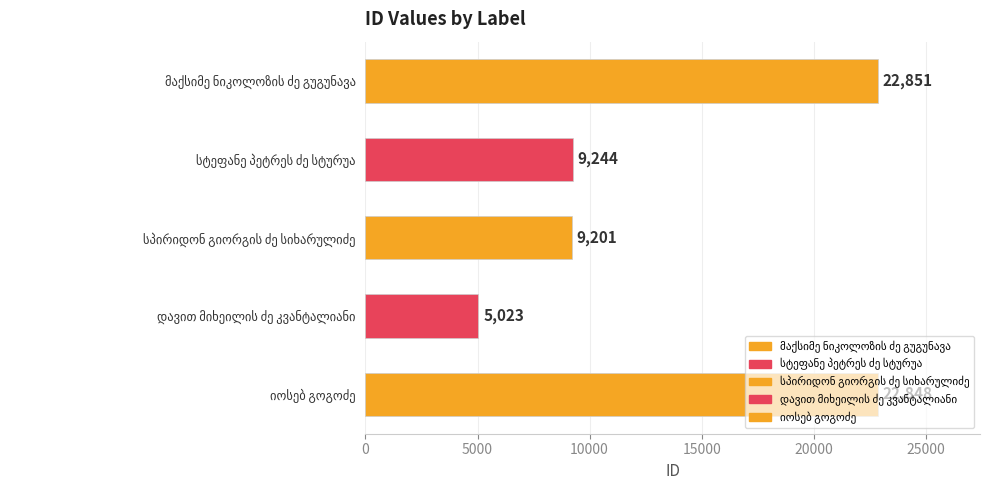

What is the greatest value displayed?

22851